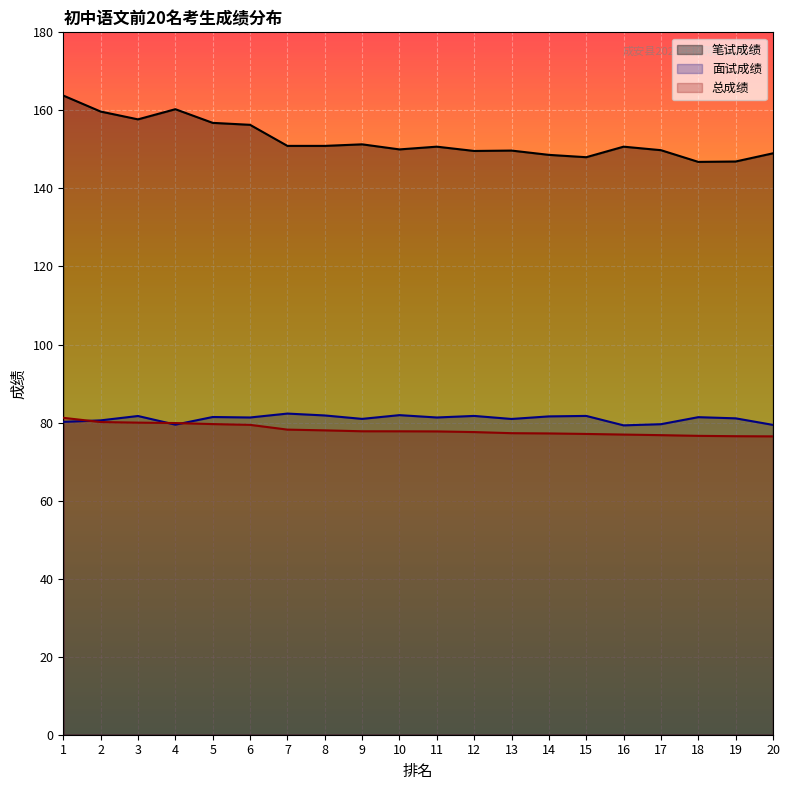

How many lines are shown in the chart?

3